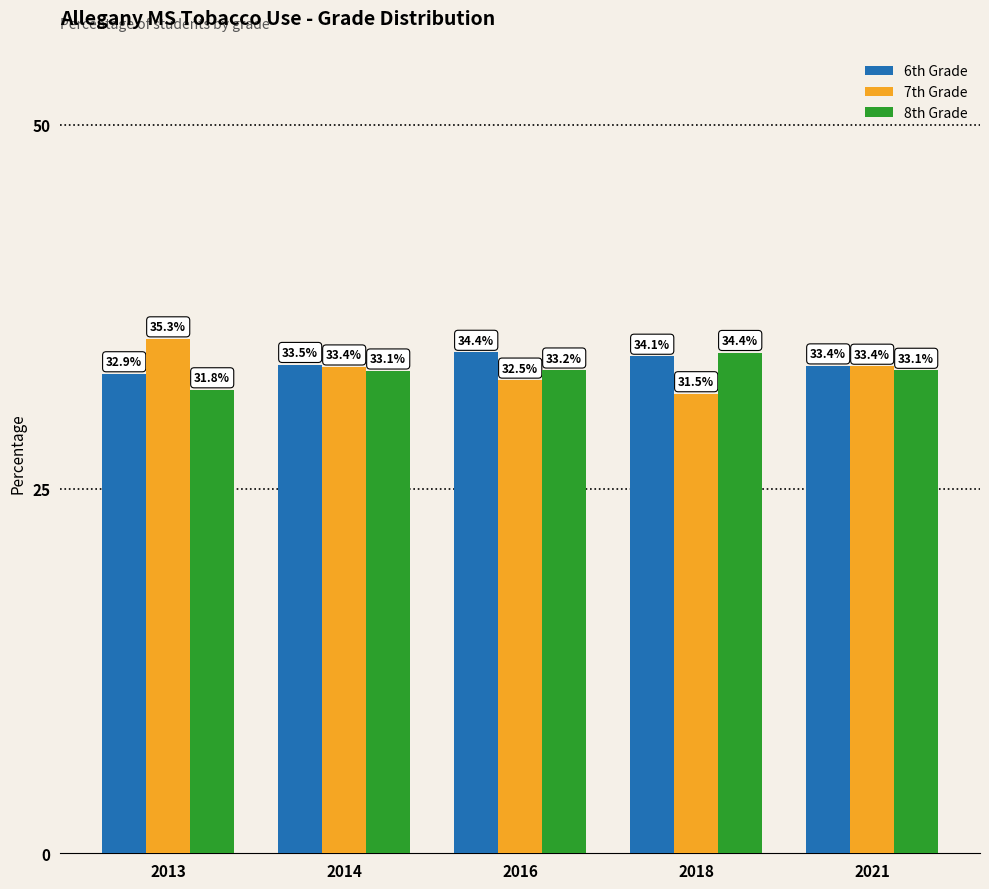

How many groups of bars are there?

5